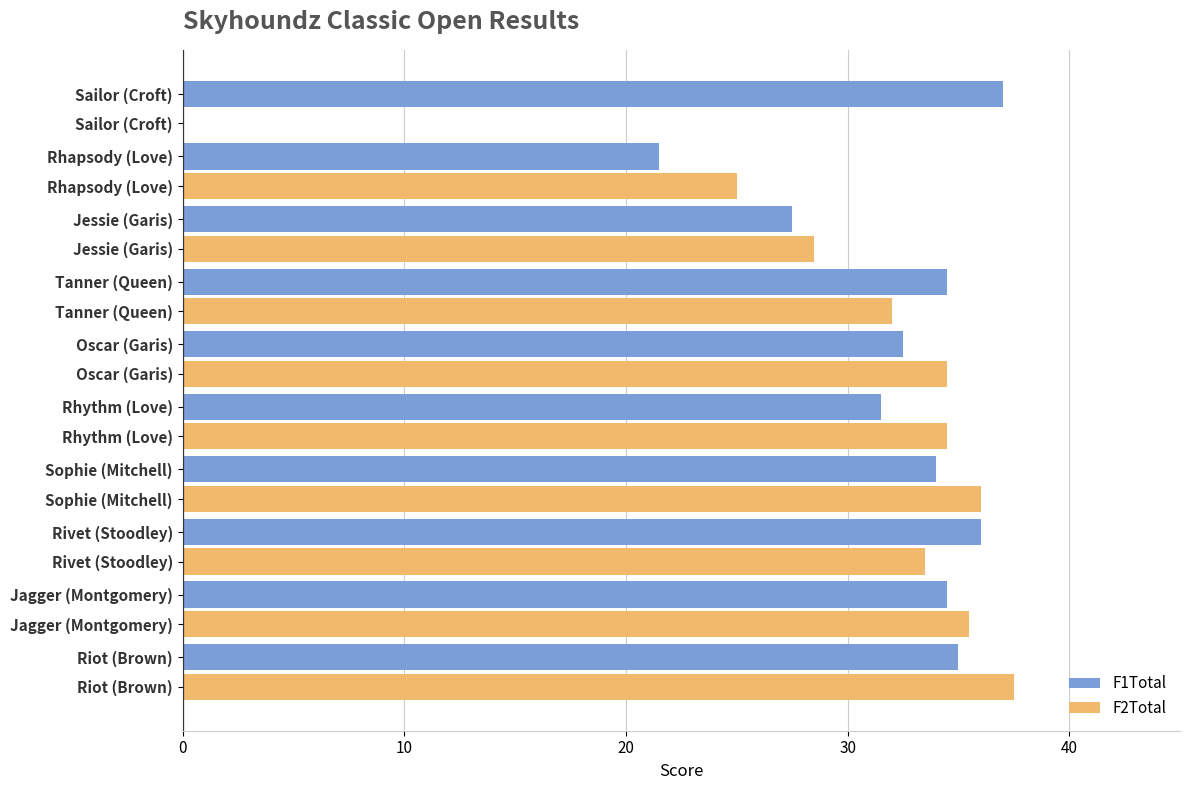

At which label is F2Total closest to 18?

Rhapsody (Love)